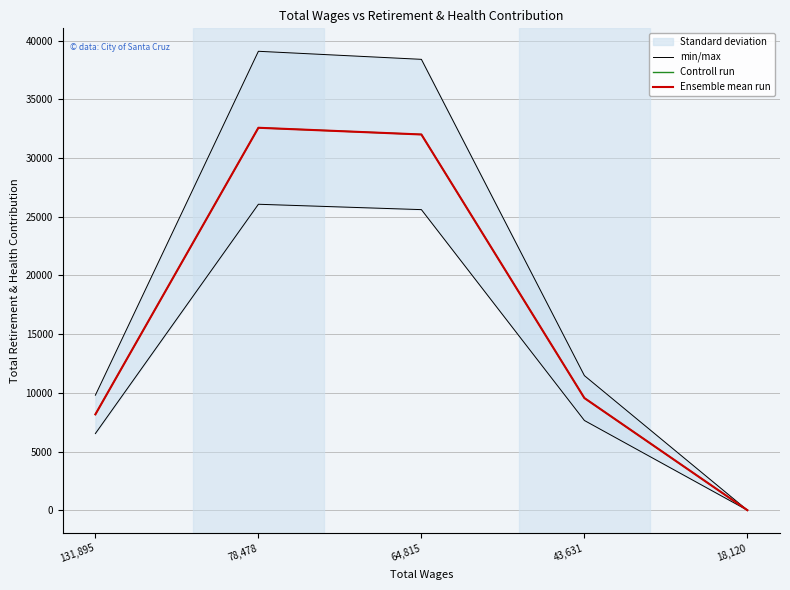

What is the difference between the maximum and second lowest values in the Ensemble mean run series?

24412.0